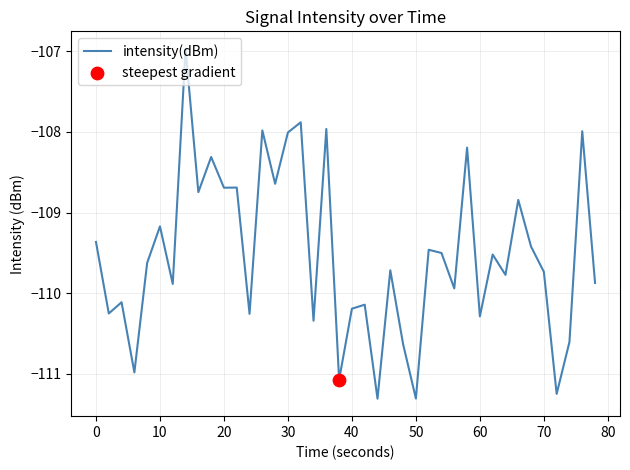

What is the difference between the maximum and minimum values?

4.3